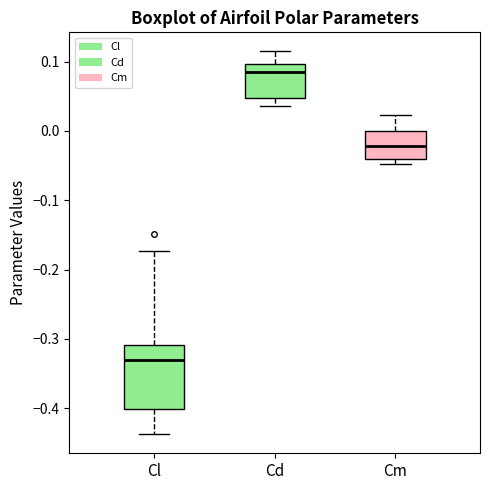

Which box is the tallest, from its lower edge to its upper edge?

Cl